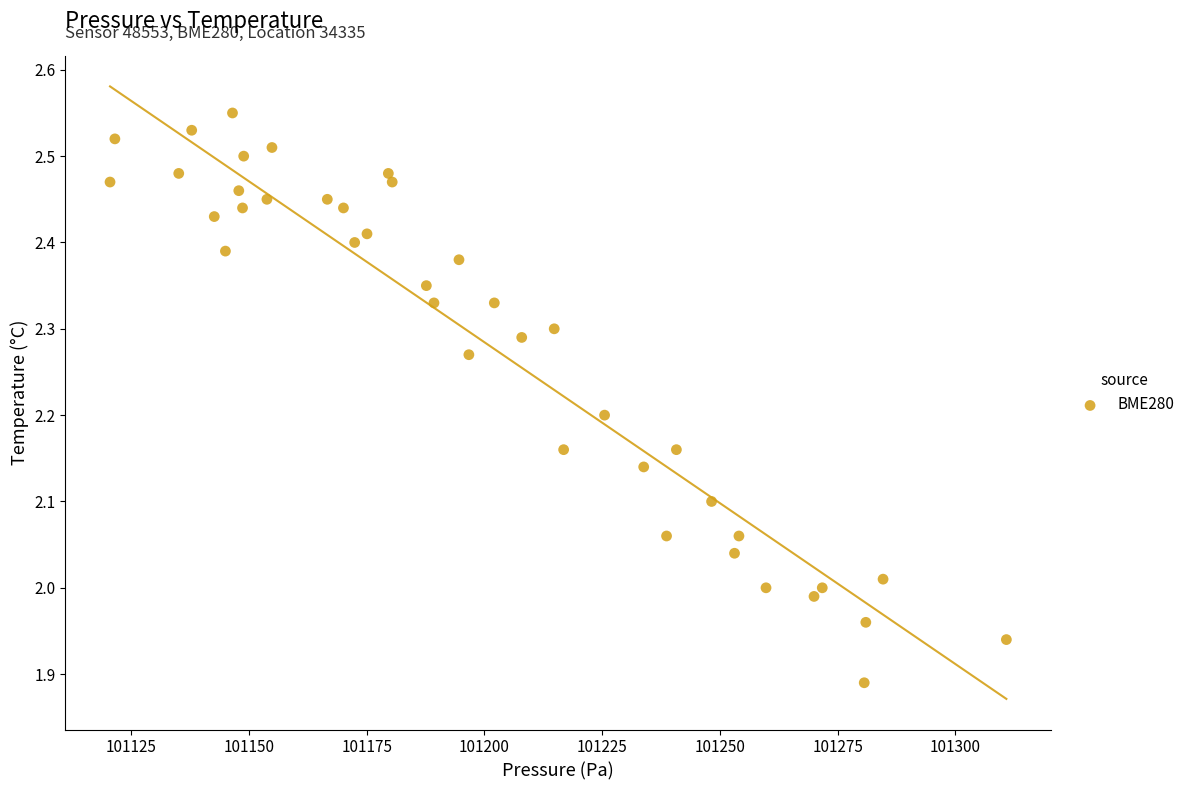

What is the range of X values (max minus min)?

190.3